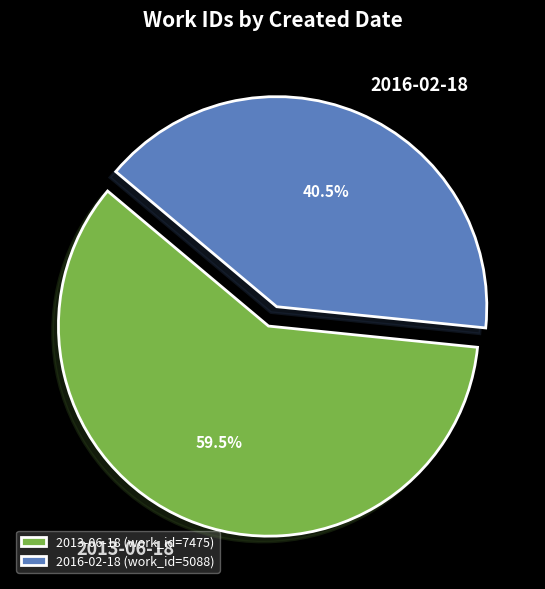

Rank the categories by value from lowest to highest.

2016-02-18, 2013-06-18